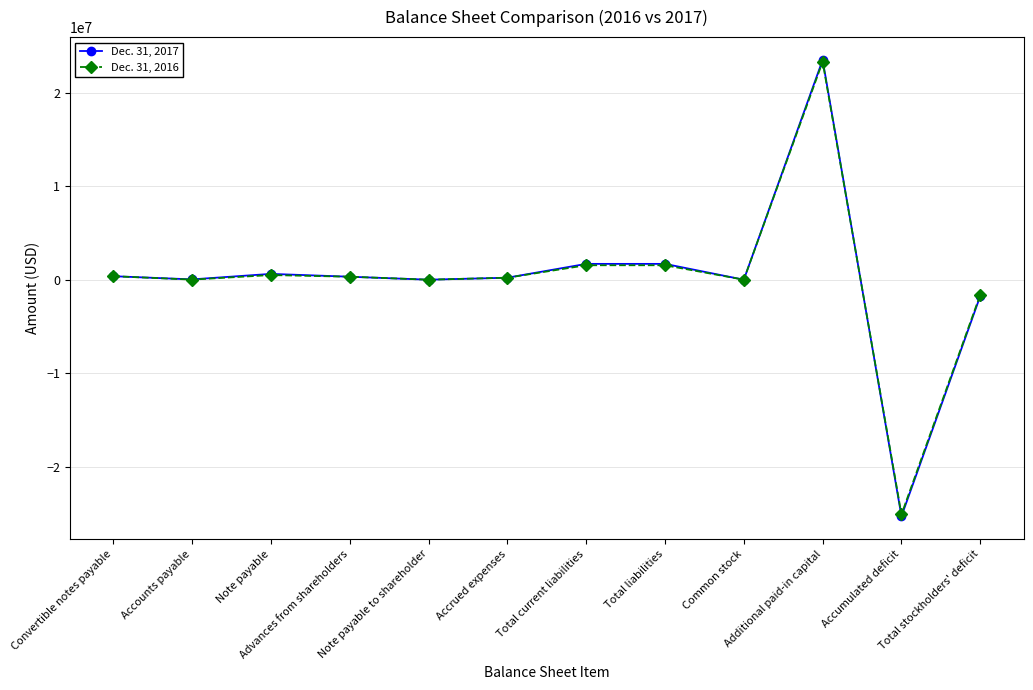

Rank the series at Common stock from highest to lowest value.

Dec. 31, 2016, Dec. 31, 2017